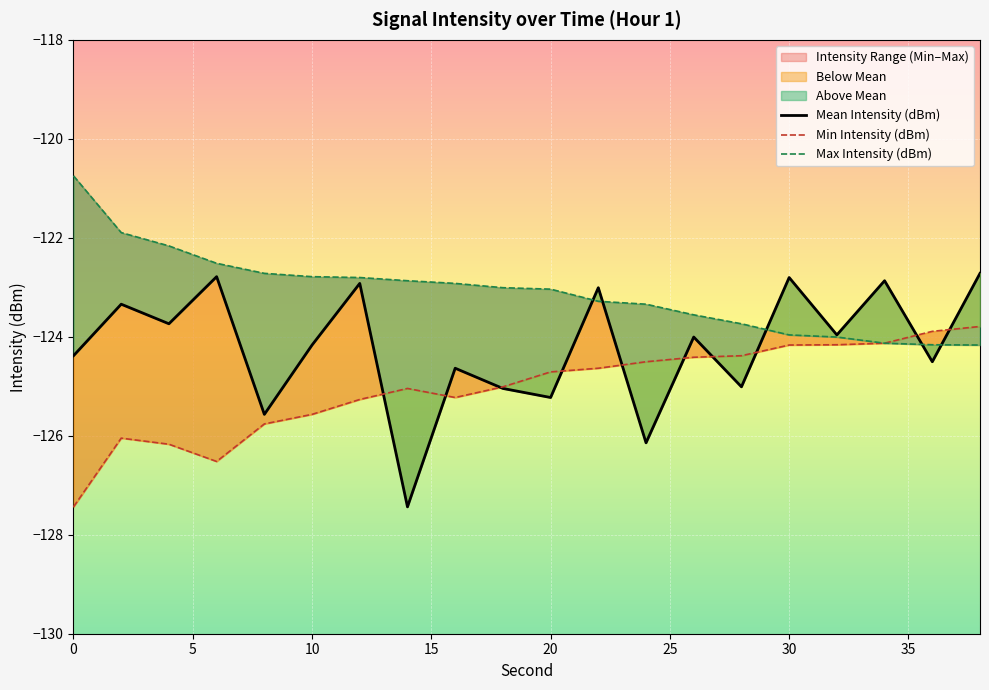

True or false: Max Intensity (dBm) and Min Intensity (dBm) cross at least once.

False